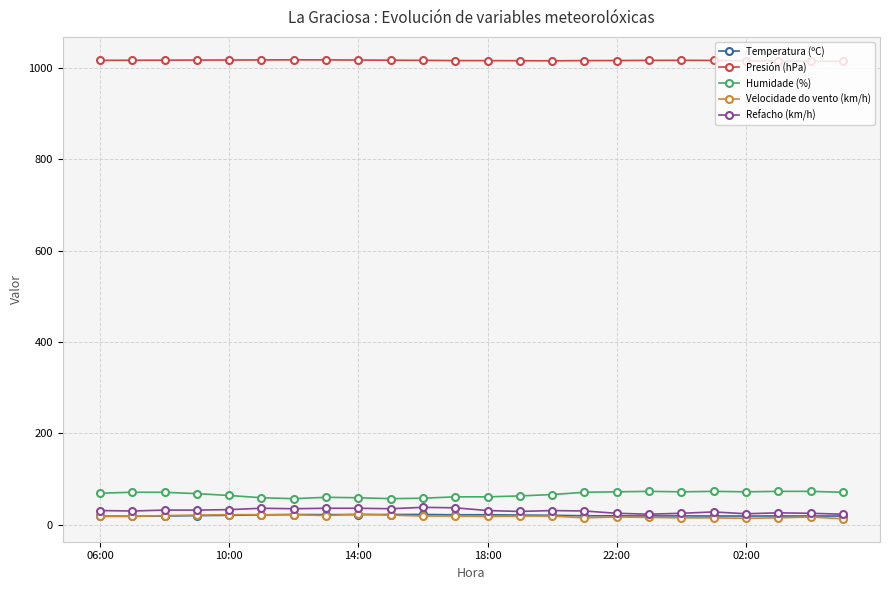

True or false: Velocidade do vento (km/h) has more than 0 interior local peaks.

True